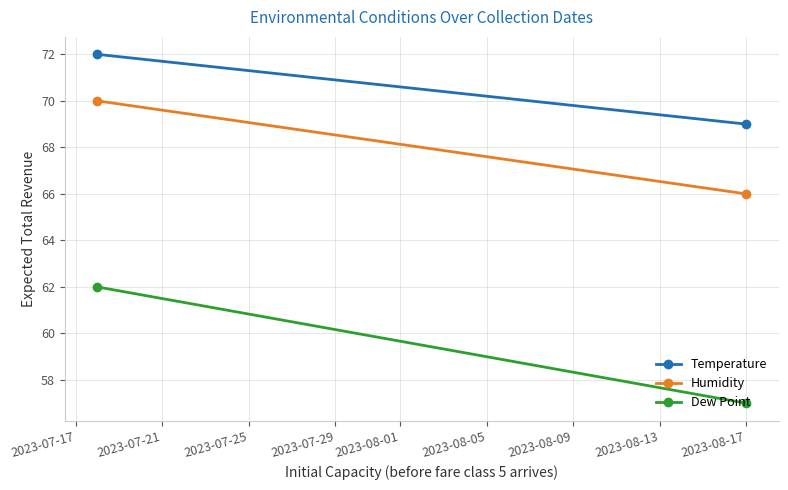

Between 2023-07-17 and 2023-07-21, which series saw the biggest shift?

Dew Point